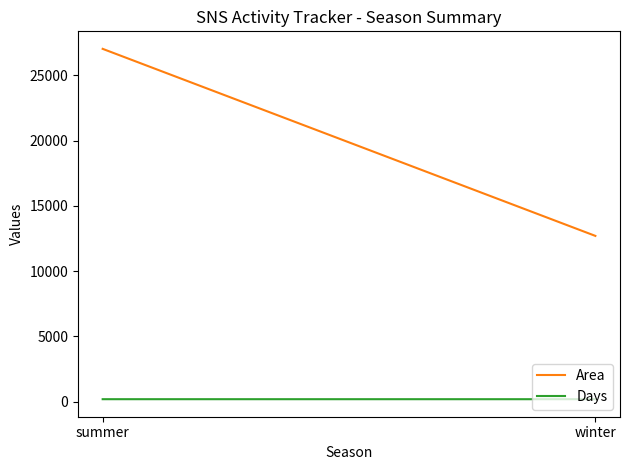

At which category is the sum across all series the highest?

summer